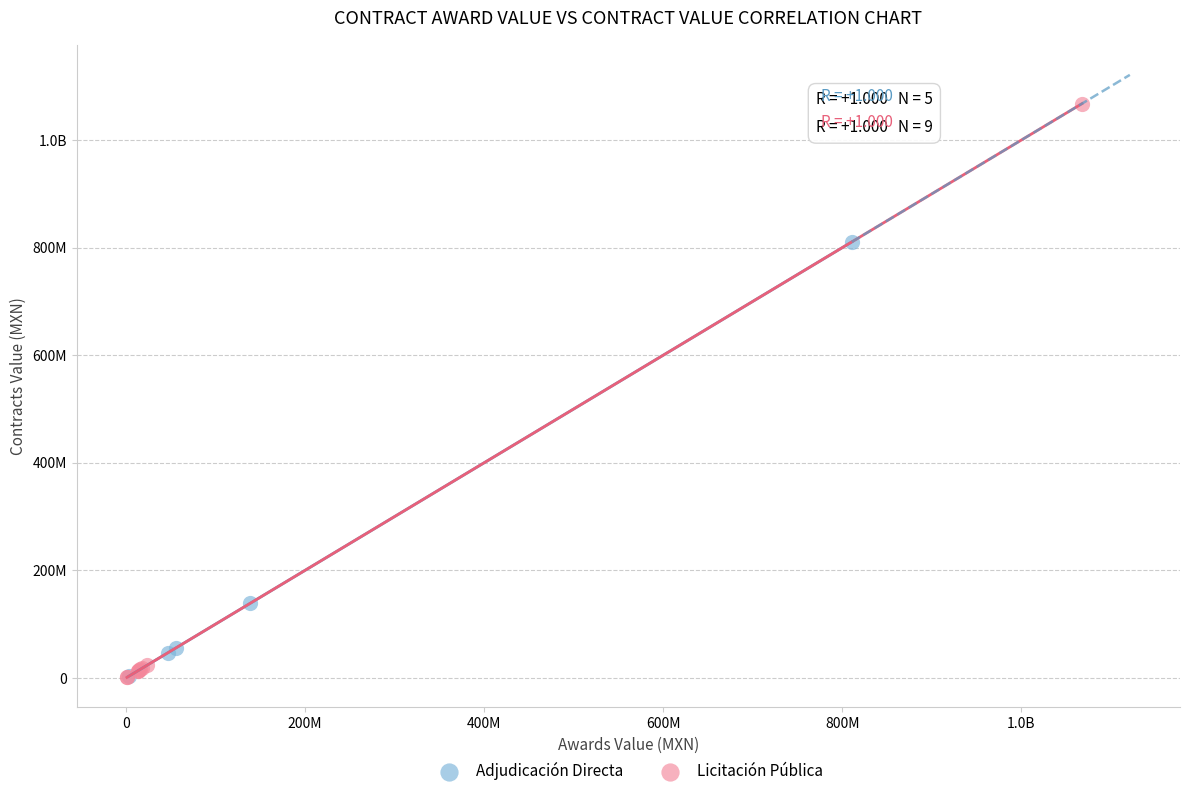

What are all the series names shown in the legend?

Adjudicación Directa, Licitación Pública